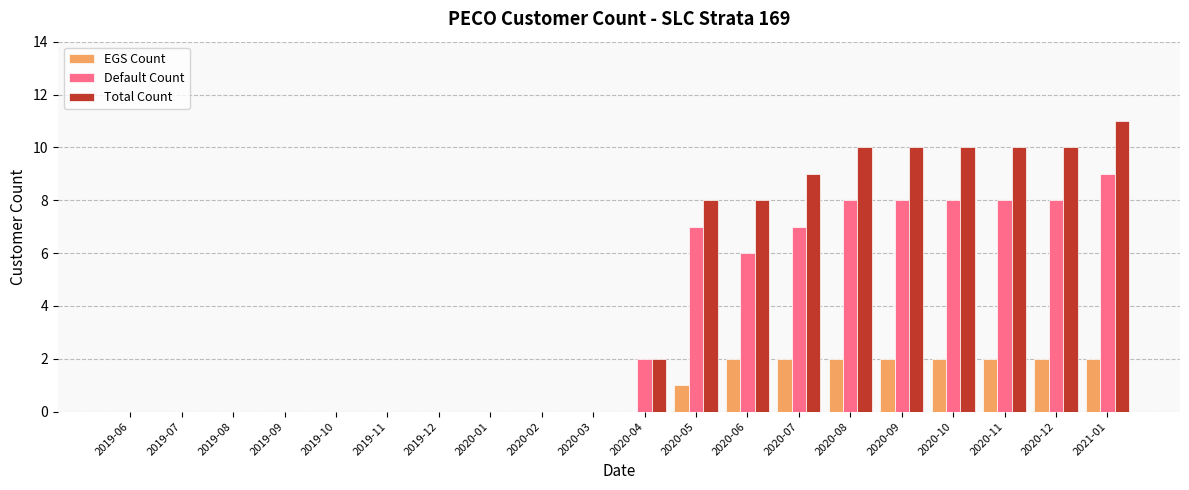

Which category has the highest value across all series?

2021-01